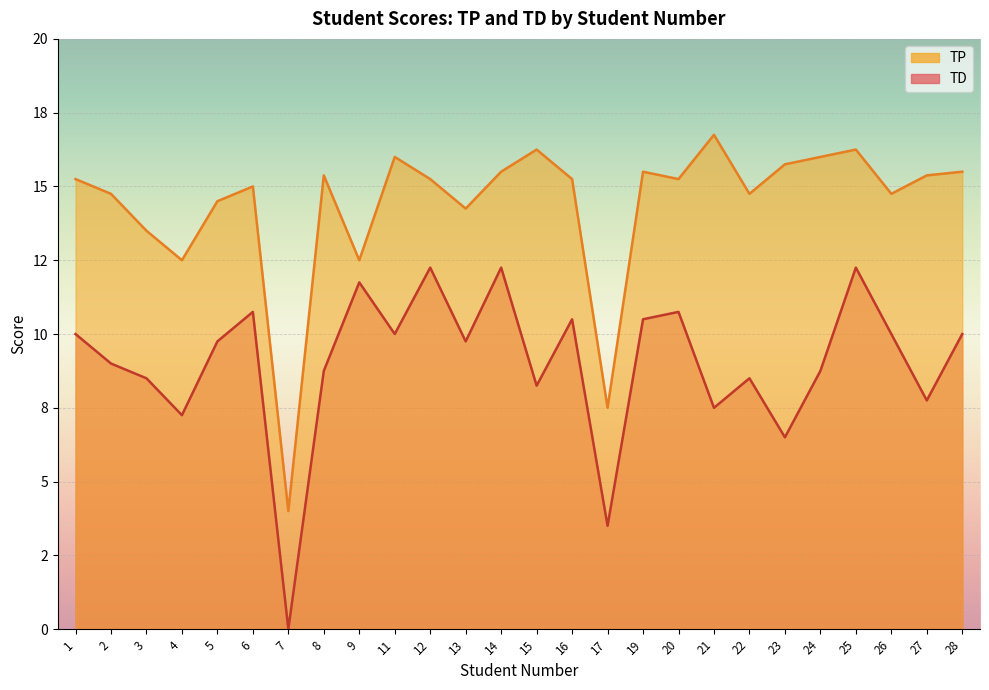

What is the total value across all series at 1?

25.2